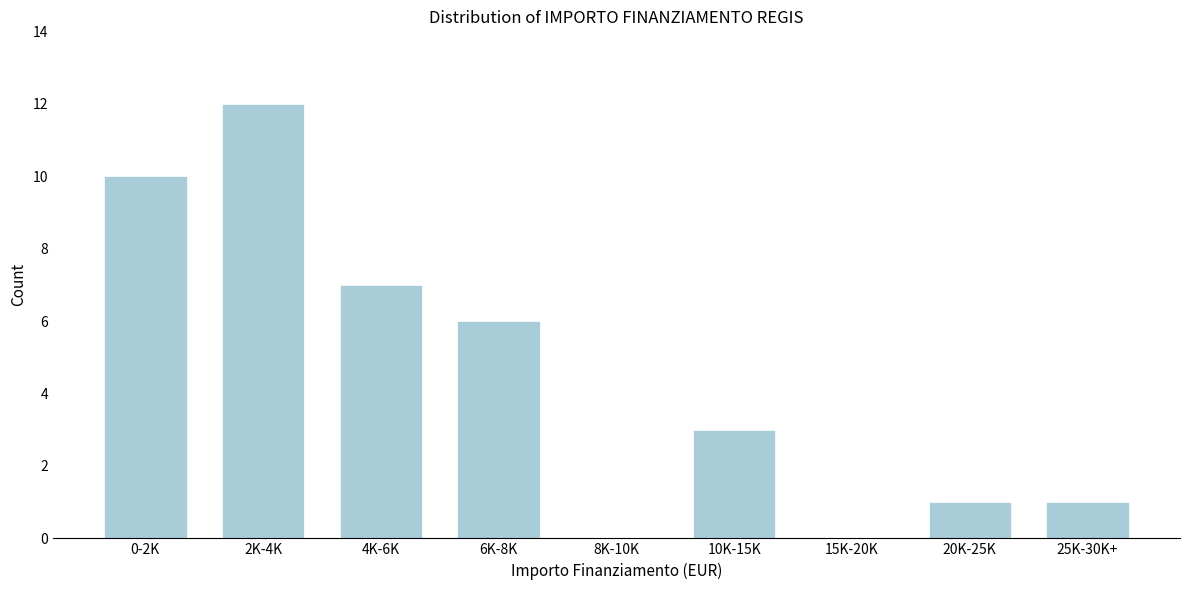

Reading right to left, what are all the values shown in this chart?

25K-30K+=1	20K-25K=1	15K-20K=0	10K-15K=3	8K-10K=0	6K-8K=6	4K-6K=7	2K-4K=12	0-2K=10